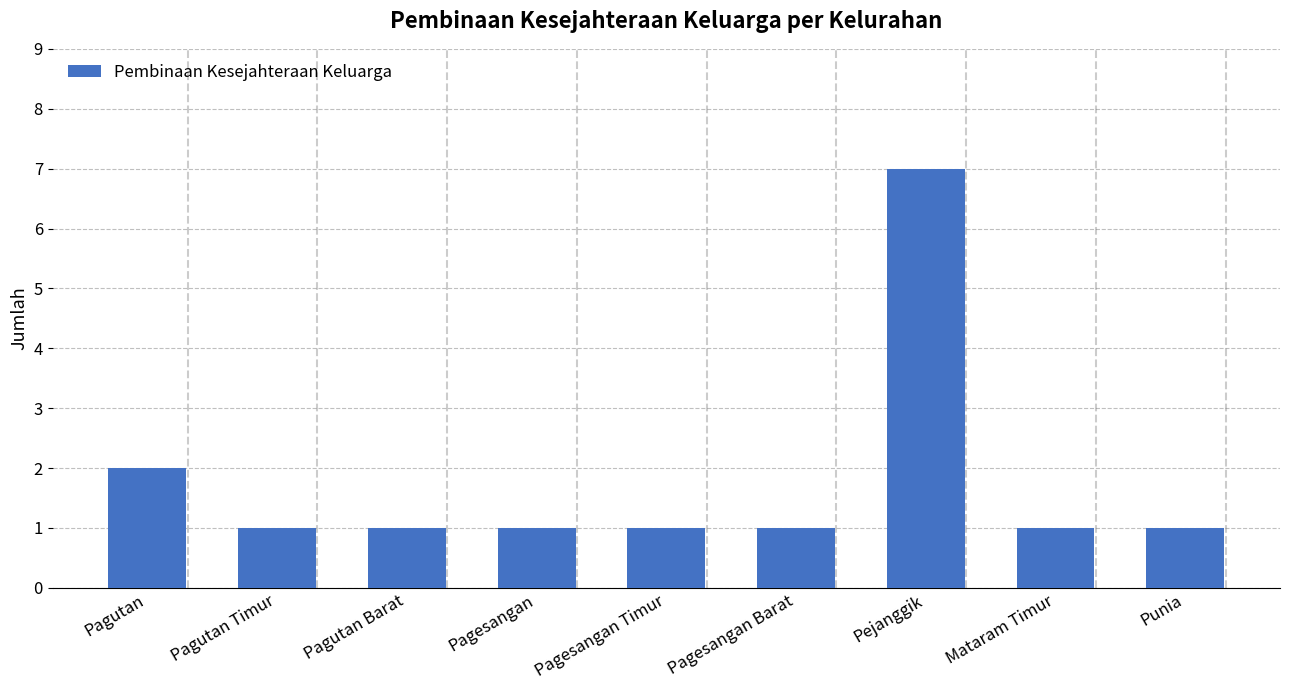

How many bars are there in total?

9